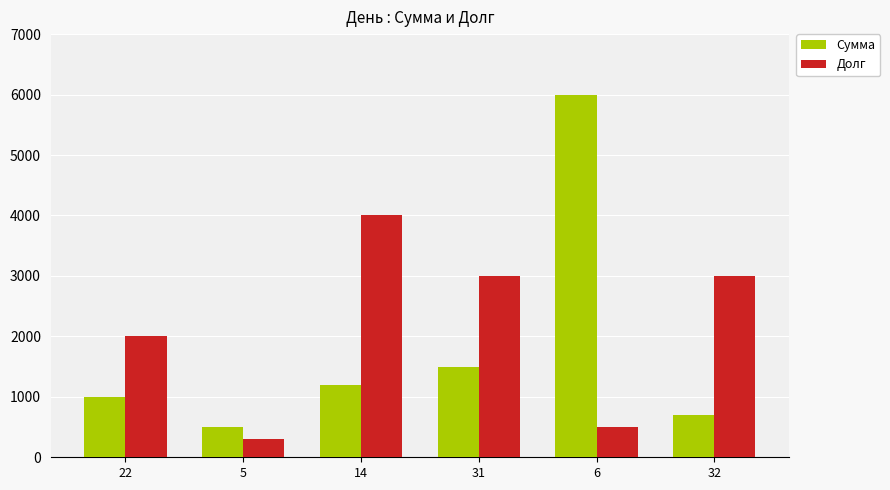

What is the average value of the Долг series?

2133